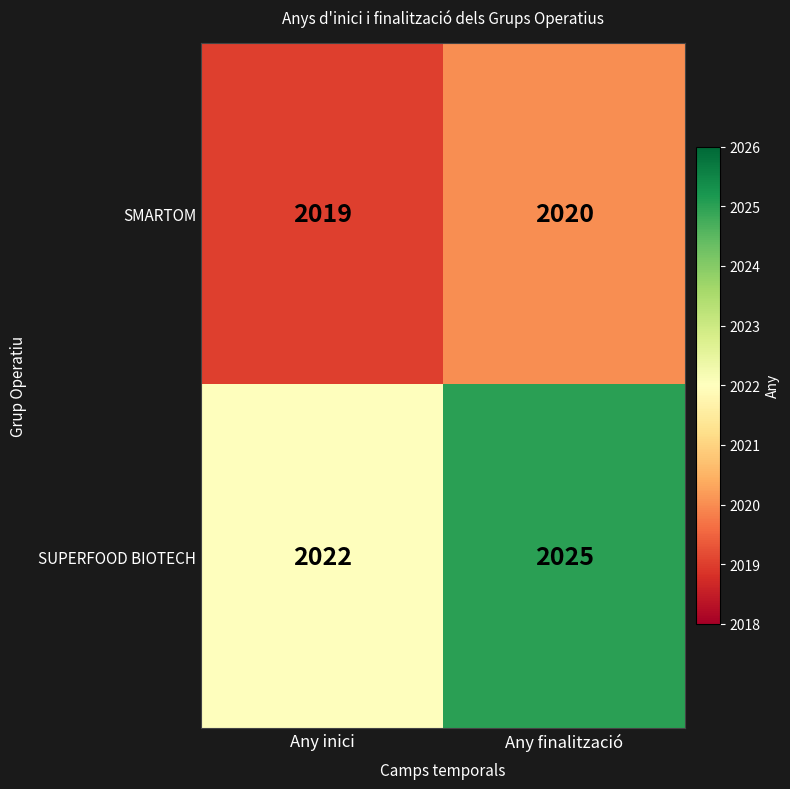

How many series are shown in this chart?

2